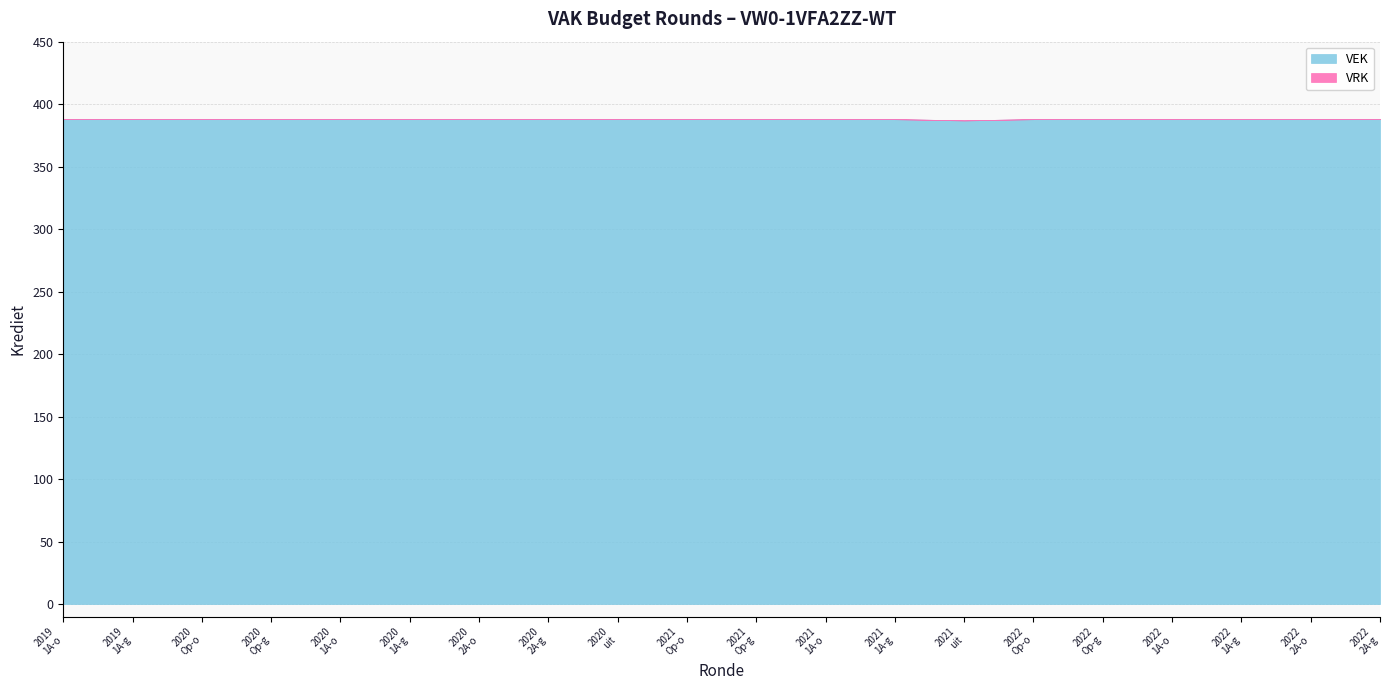

What are all the series names shown in the legend?

VEK, VRK